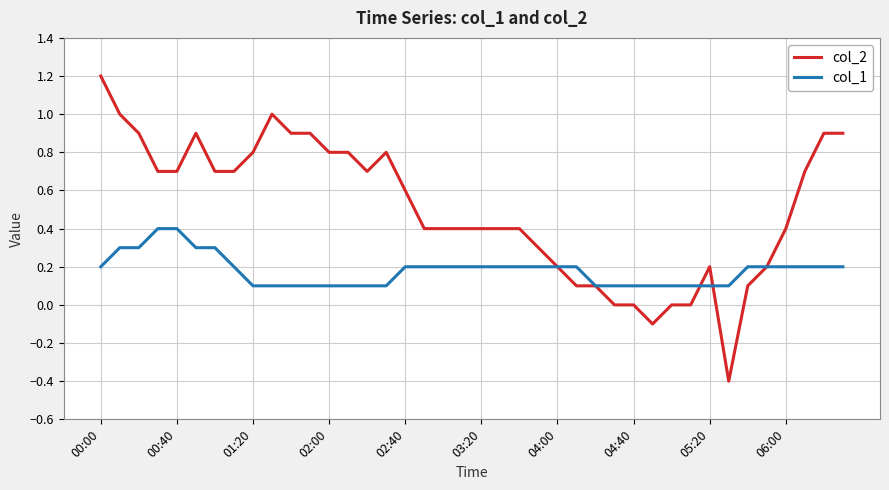

How many lines are shown in the chart?

2